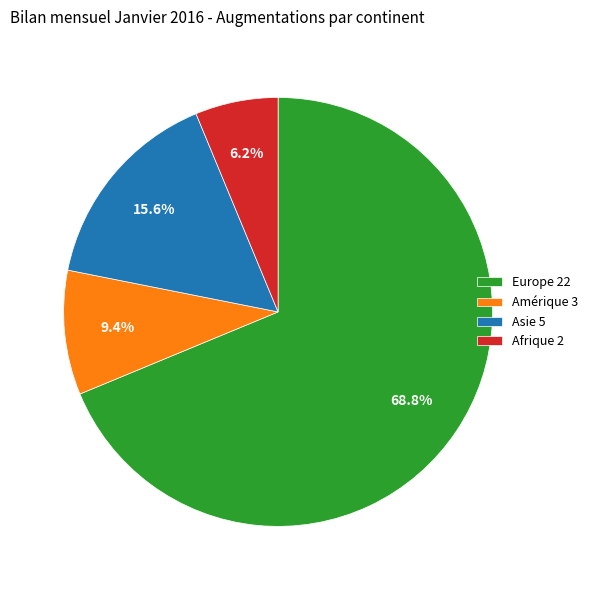

Is it true that Asie is 16% of the pie?

True